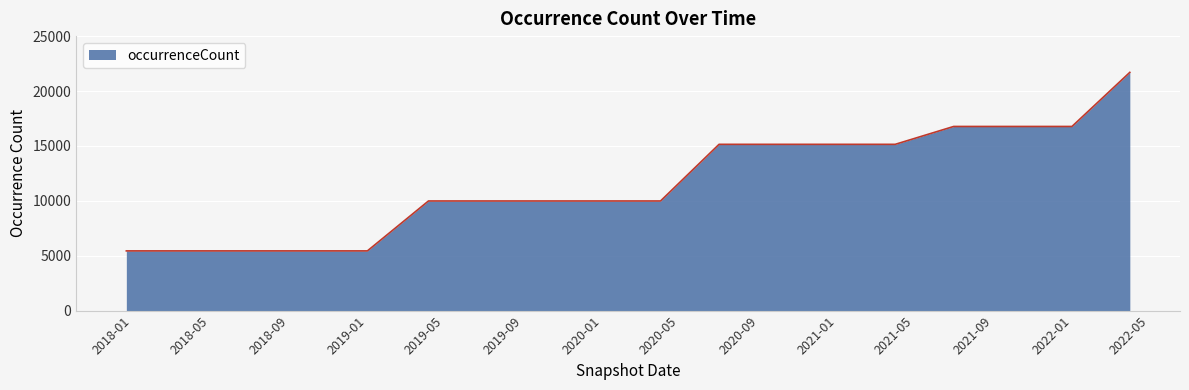

What is the difference between the maximum and minimum values?

16260